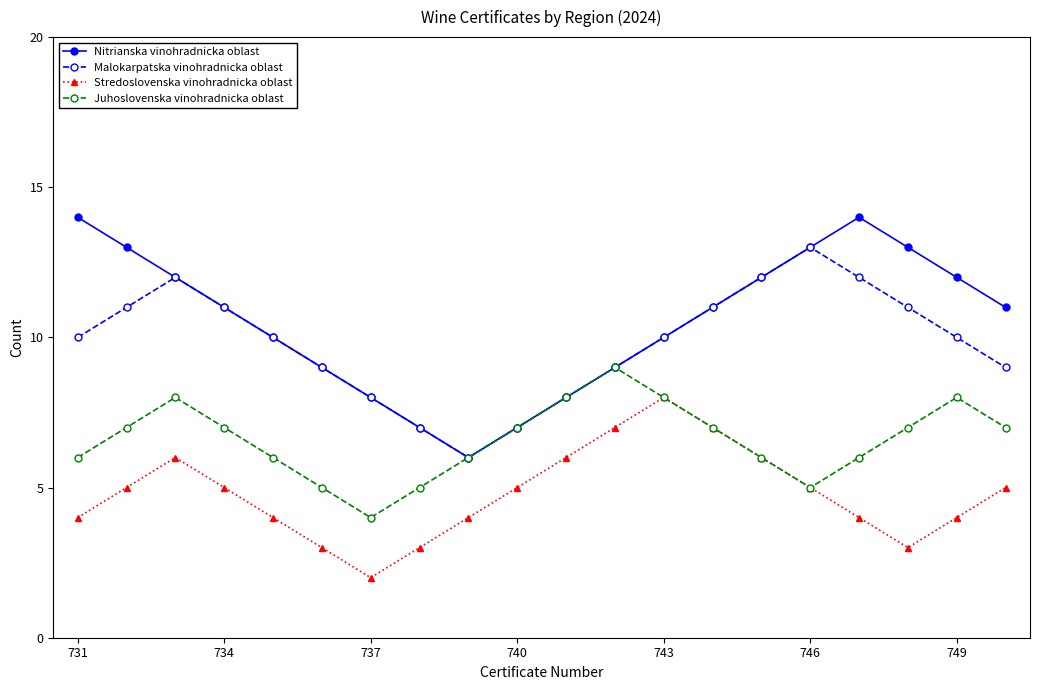

Rank the series by their maximum value, from lowest to highest.

Stredoslovenska vinohradnicka oblast, Juhoslovenska vinohradnicka oblast, Malokarpatska vinohradnicka oblast, Nitrianska vinohradnicka oblast